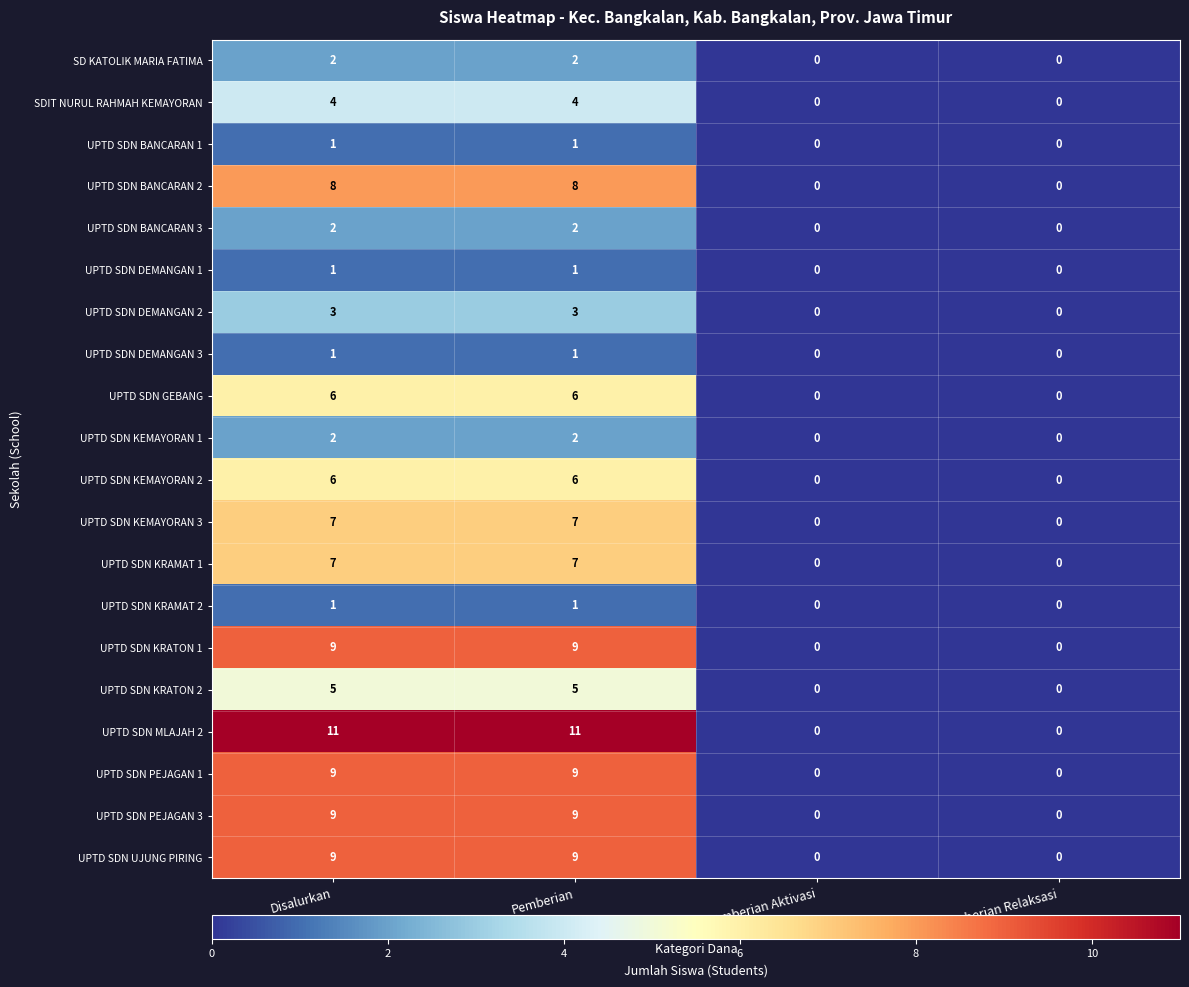

What is the difference between the second highest and second lowest values in the SDIT NURUL RAHMAH KEMAYORAN series?

4